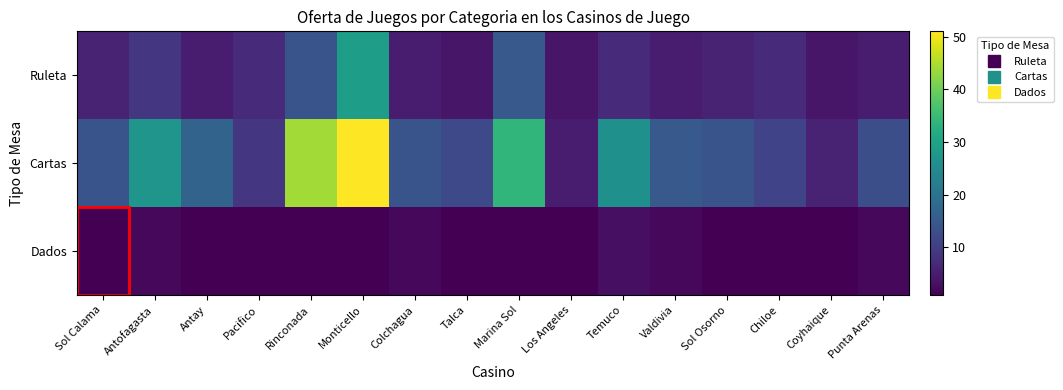

What is the total value across all series at Pacifico?

17